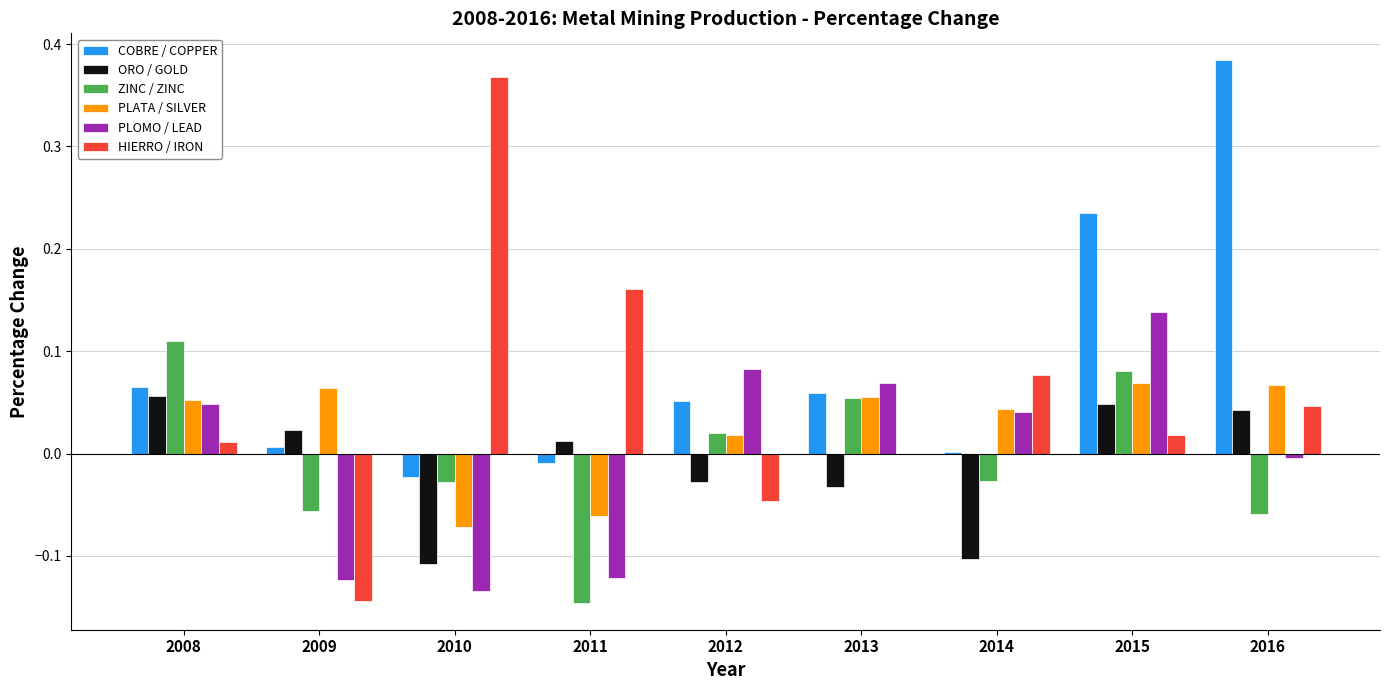

How many data points does each series have?

9